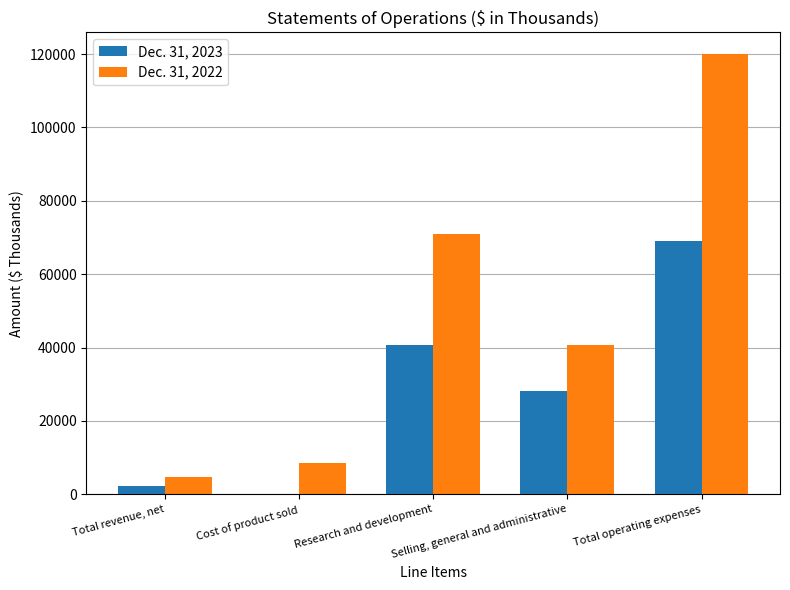

Which series has the largest total across all categories?

Dec. 31, 2022